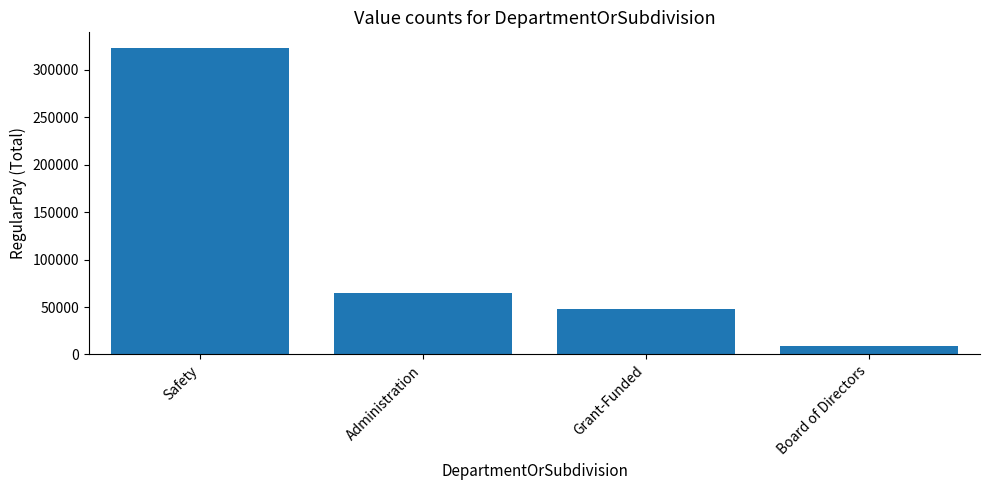

Is it true that the value at Safety is 323285?

True